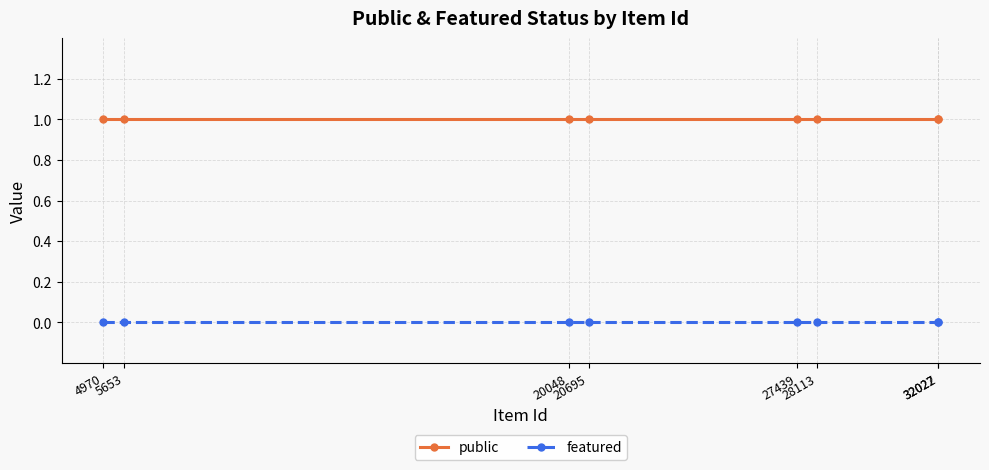

Rank the series by their average value, from highest to lowest.

public, featured